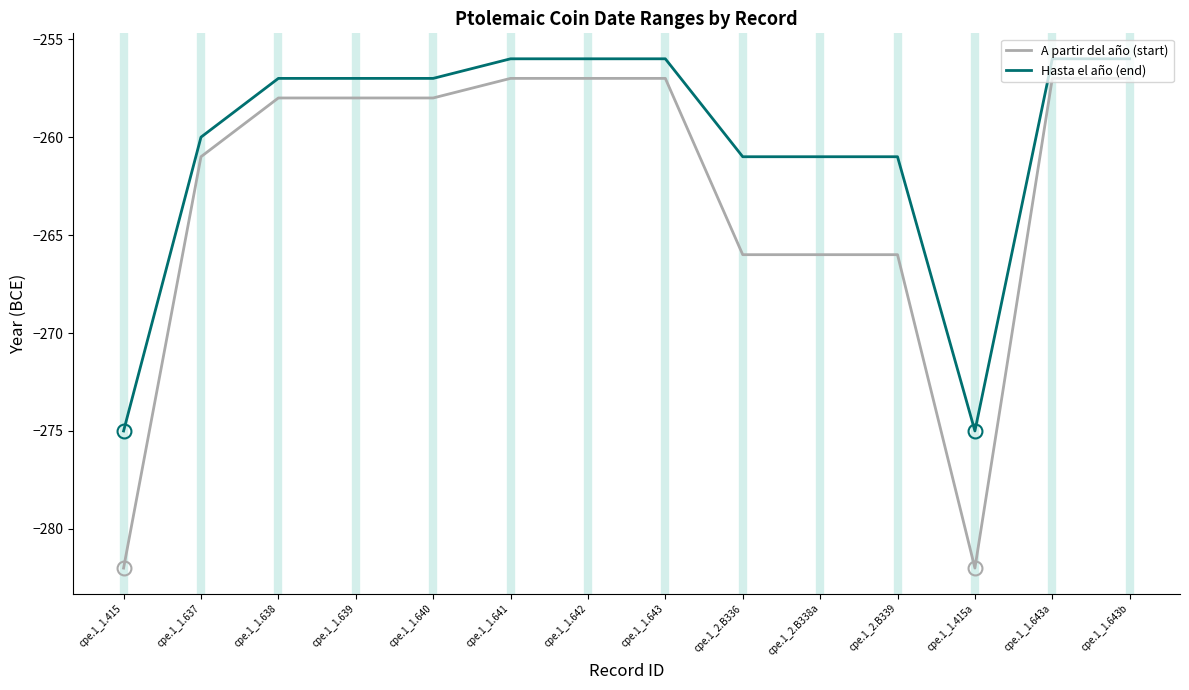

Does the chart have visible grid lines?

No